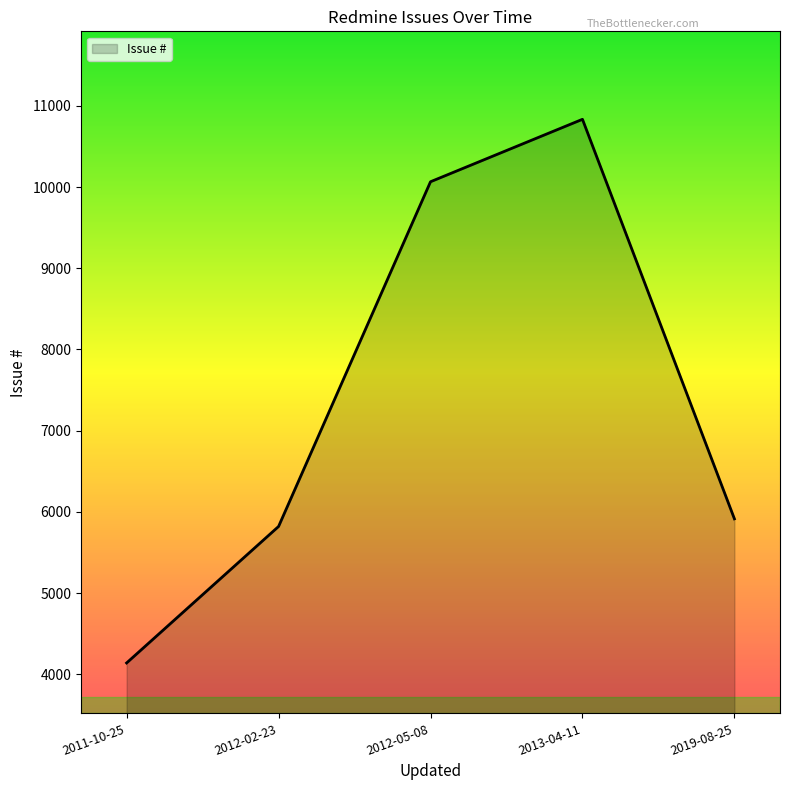

What is the smallest value displayed?

4139